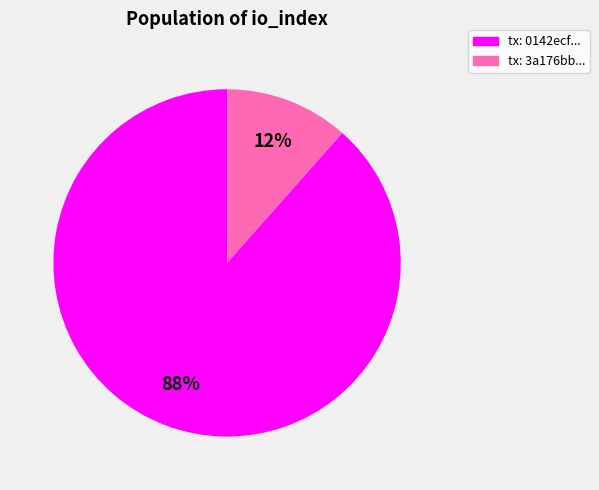

Is there any slice that represents more than half of the pie?

Yes